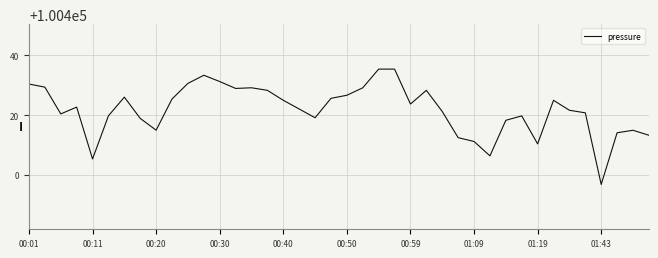

What is the difference between the maximum and minimum values?

38.6